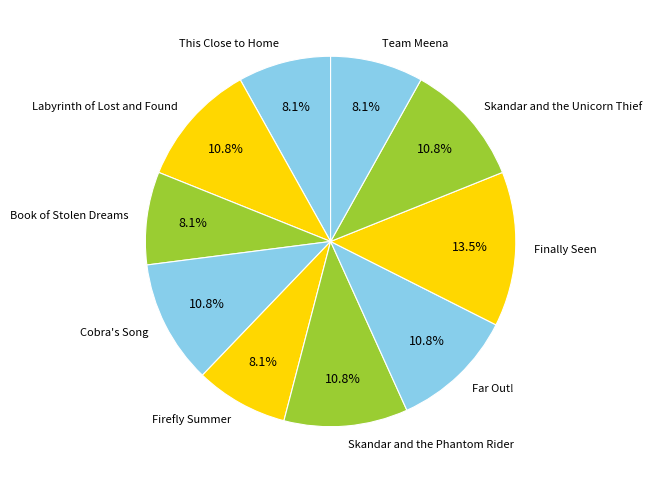

Which has a higher value, Finally Seen or Far Out!?

Finally Seen